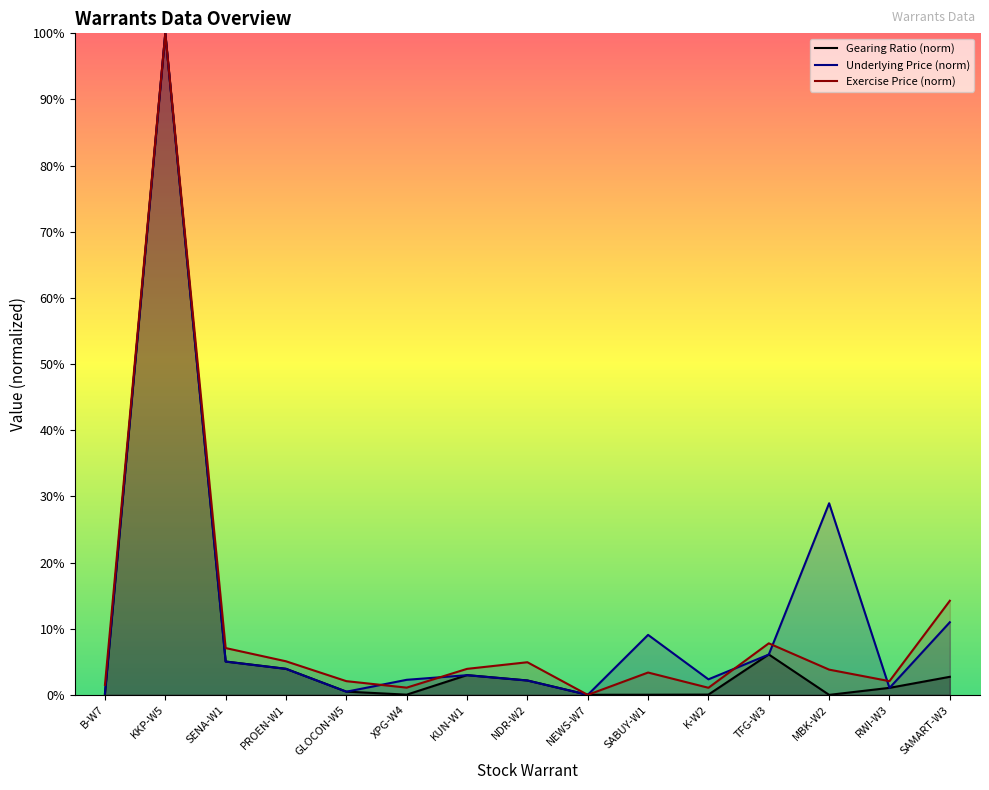

How many interior local peaks does the Gearing Ratio (norm) series have?

3